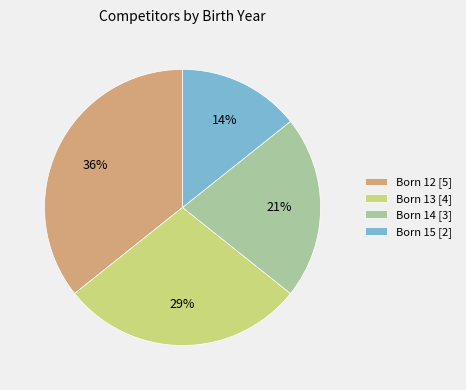

To the nearest percent, what is the average slice percentage?

25%